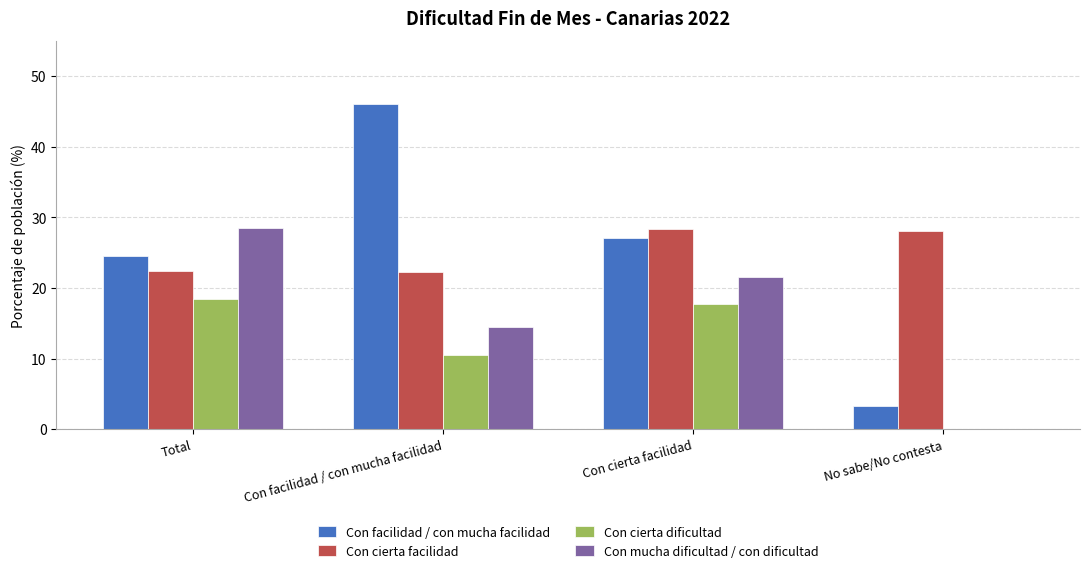

What is the maximum value shown in the chart?

46.0